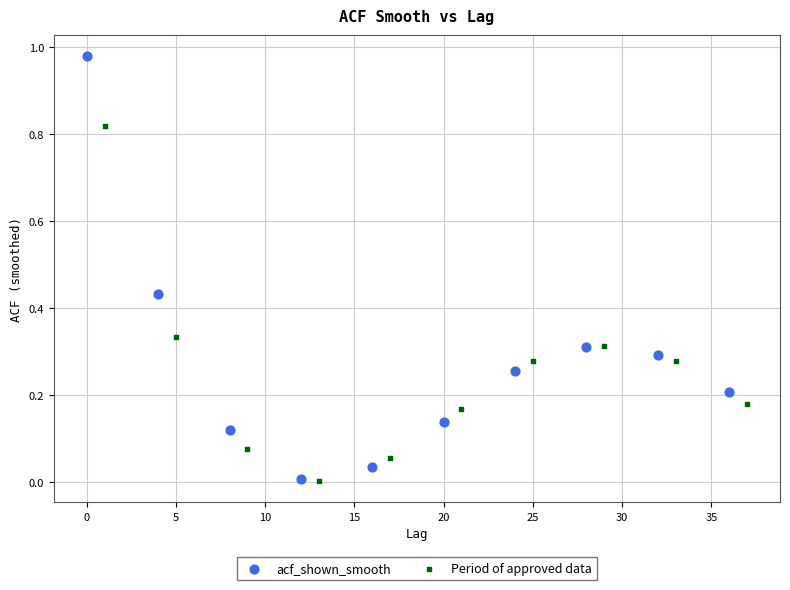

Which series contains the highest Y value?

acf_shown_smooth